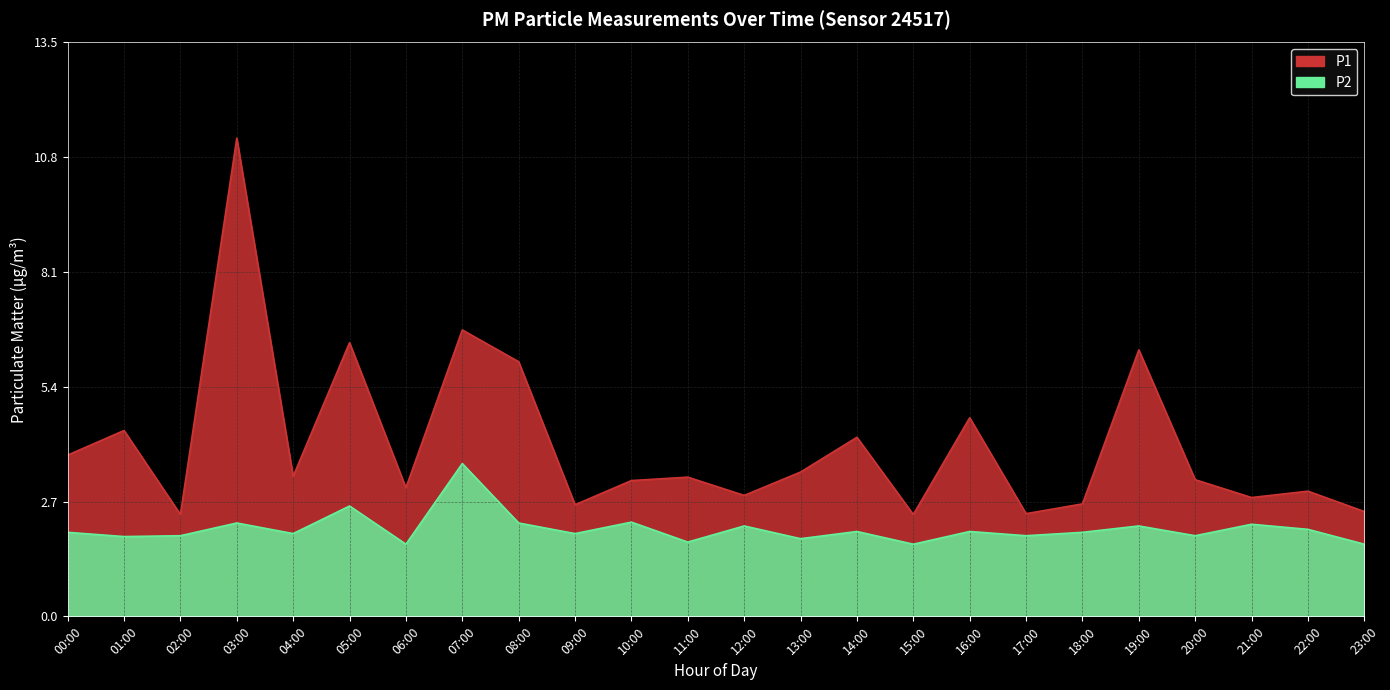

Rank the series at 14:00 from lowest to highest value.

P2, P1